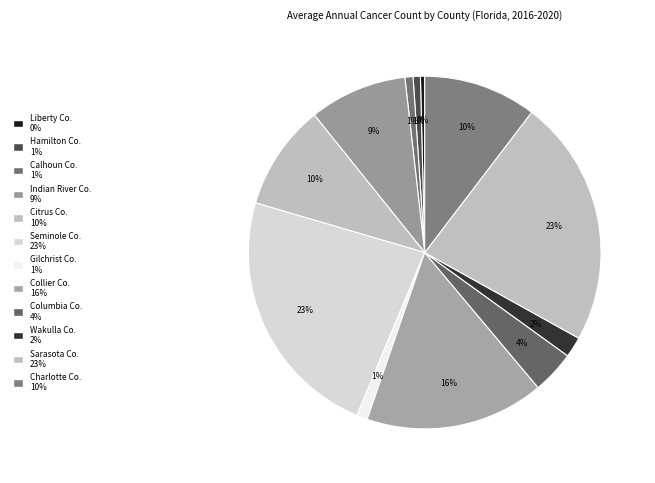

How many slices are in this pie chart?

12